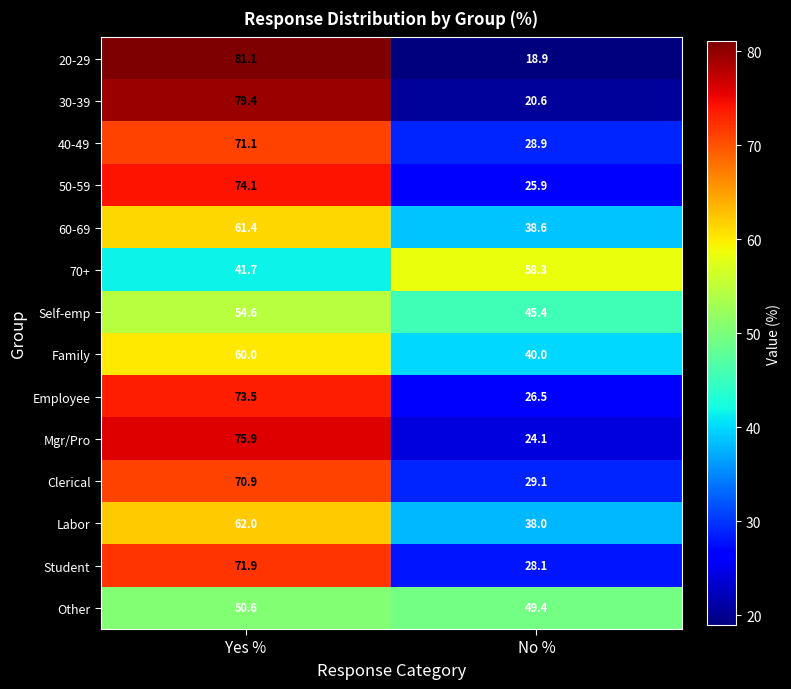

At which label is 30-39 closest to 50?

No %